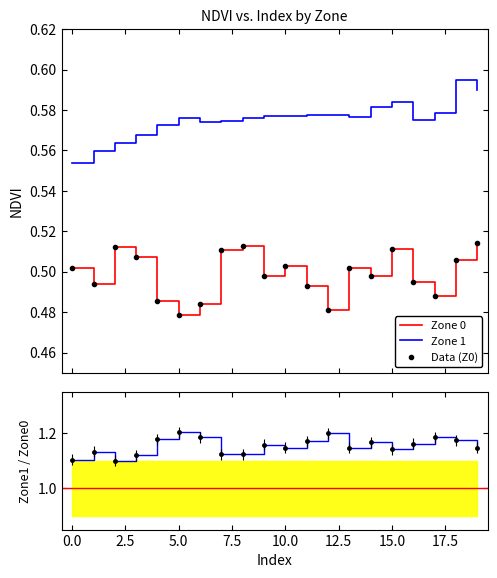

How many interior local peaks does the Zone 1 series have?

4